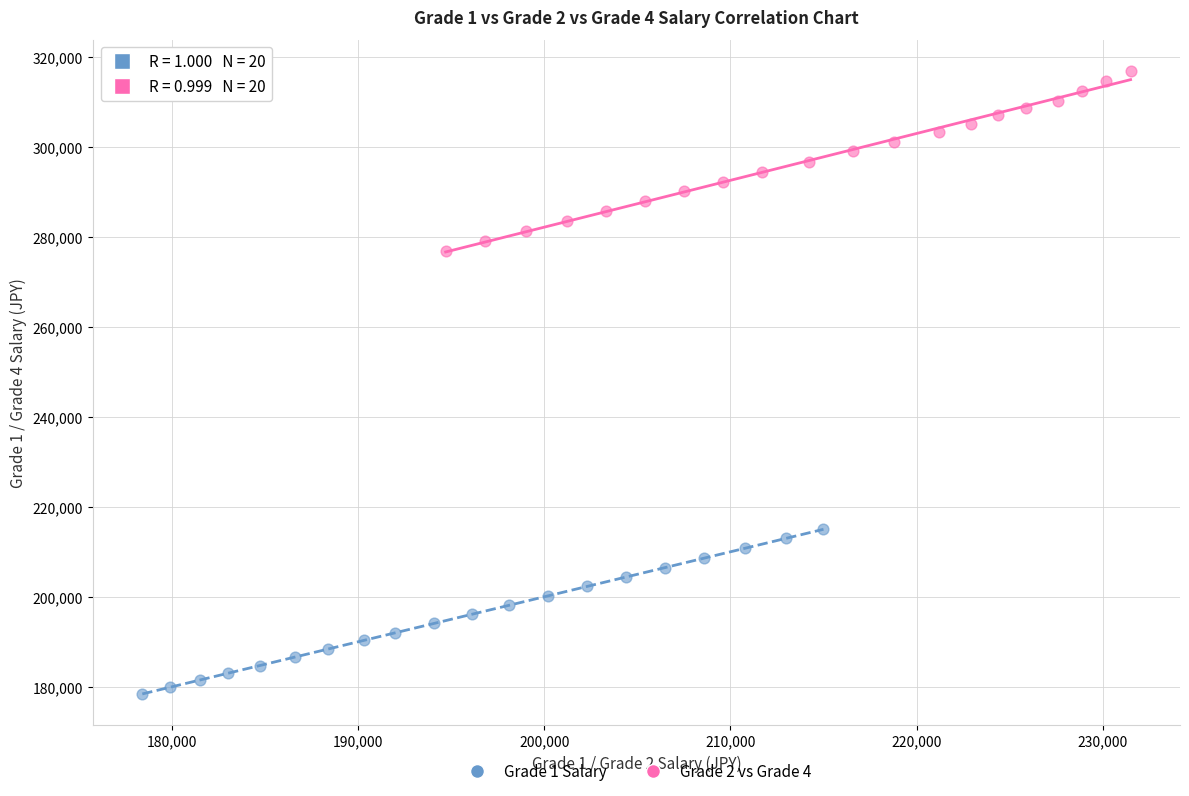

Which series has the largest Y range (max minus min)?

Grade 2 vs Grade 4